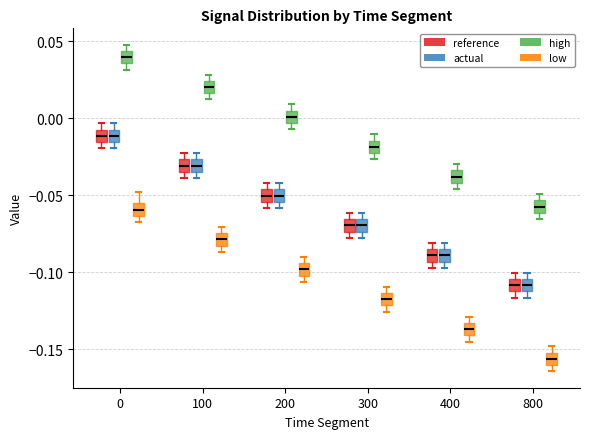

Reading left to right, read every box against the y-axis: the position of its median line, the range the box covers, and the ends of its whiskers. The values are not printed on the chart, so give them approximately, as read against the axis.

0 (reference): median -0.010, box -0.015 to -0.005, whiskers -0.020 to -0.005 (above the box's upper edge)
0 (actual): median -0.010, box -0.015 to -0.005, whiskers -0.020 to -0.005 (above the box's upper edge)
0 (high): median 0.040, box 0.035 to 0.045, whiskers 0.030 to 0.050
0 (low): median -0.060, box -0.065 to -0.055, whiskers -0.065 (just below the box's lower edge) to -0.050
100 (reference): median -0.030, box -0.035 to -0.025, whiskers -0.040 to -0.025 (above the box's upper edge)
100 (actual): median -0.030, box -0.035 to -0.025, whiskers -0.040 to -0.025 (just above the box's upper edge)
100 (high): median 0.020, box 0.015 to 0.025, whiskers 0.010 to 0.030
100 (low): median -0.080, box -0.085 to -0.075, whiskers -0.085 (just below the box's lower edge) to -0.070
200 (reference): median -0.050, box -0.055 to -0.045, whiskers -0.060 to -0.040
200 (actual): median -0.050, box -0.055 to -0.045, whiskers -0.060 to -0.040
200 (high): median 0.000, box -0.005 to 0.005, whiskers -0.005 (just below the box's lower edge) to 0.010
200 (low): median -0.100 (inside the box), box -0.100 to -0.095, whiskers -0.105 to -0.090
300 (reference): median -0.070, box -0.075 to -0.065, whiskers -0.080 to -0.060
300 (actual): median -0.070, box -0.075 to -0.065, whiskers -0.080 to -0.060
300 (high): median -0.020, box -0.025 to -0.015, whiskers -0.025 (just below the box's lower edge) to -0.010
300 (low): median -0.115 (inside the box), box -0.120 to -0.115, whiskers -0.125 to -0.110
400 (reference): median -0.090, box -0.095 to -0.085, whiskers -0.095 (just below the box's lower edge) to -0.080
400 (actual): median -0.090, box -0.095 to -0.085, whiskers -0.095 (just below the box's lower edge) to -0.080
400 (high): median -0.040 (inside the box), box -0.040 to -0.035, whiskers -0.045 to -0.030
400 (low): median -0.135 (inside the box), box -0.140 to -0.135, whiskers -0.145 to -0.130
800 (reference): median -0.110 (inside the box), box -0.110 to -0.105, whiskers -0.115 to -0.100
800 (actual): median -0.110 (inside the box), box -0.110 to -0.105, whiskers -0.115 to -0.100
800 (high): median -0.055 (inside the box), box -0.060 to -0.055, whiskers -0.065 to -0.050
800 (low): median -0.155, box -0.160 to -0.150, whiskers -0.165 to -0.150 (above the box's upper edge)